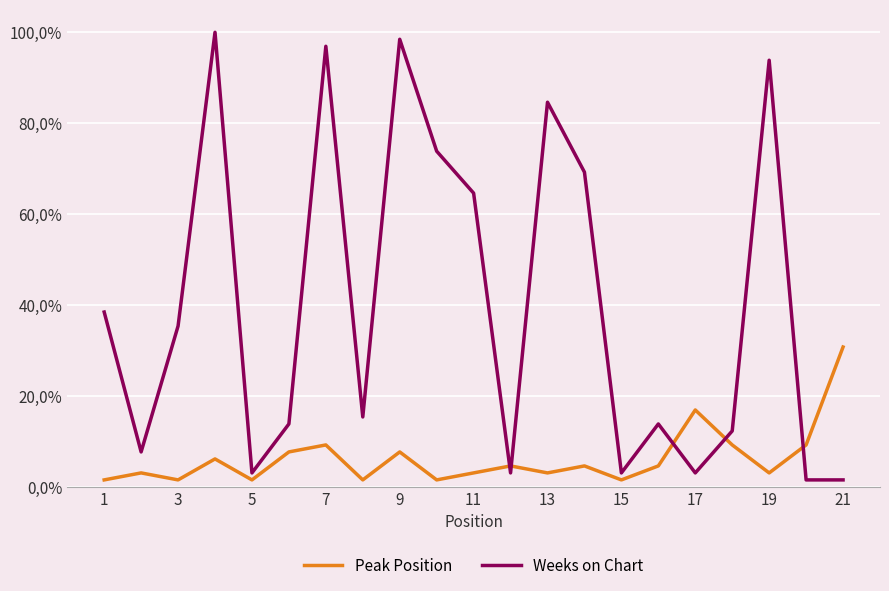

How many interior local valleys does the Weeks on Chart series have?

6